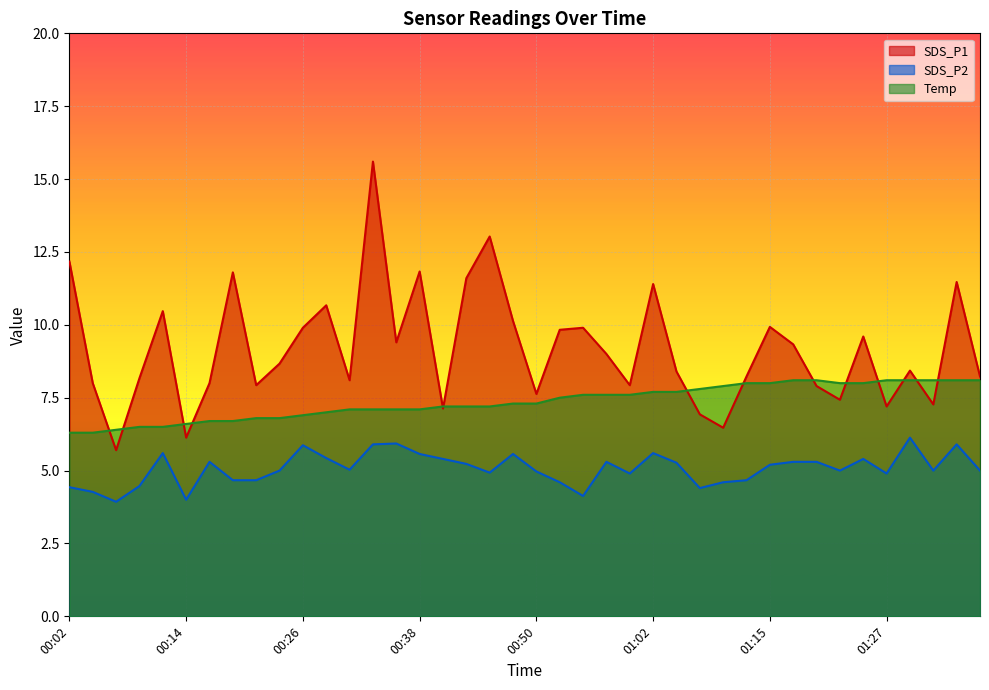

Rank the series by their maximum value, from lowest to highest.

SDS_P2, Temp, SDS_P1